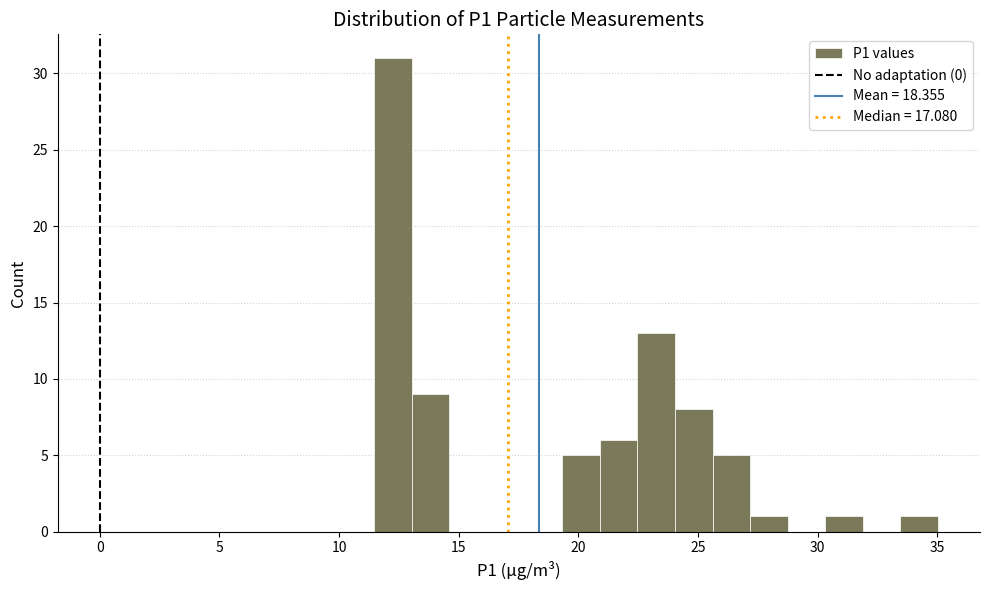

Read against the x-axis, roughly where is the centre of the tallest bar?

12.5